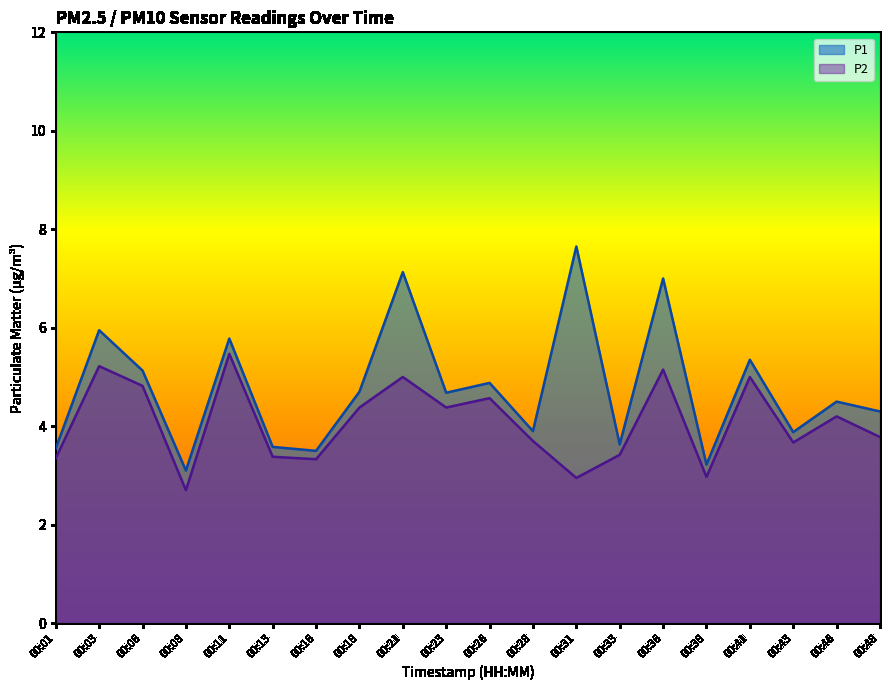

In P1, how many points are higher than both neighbors (excluding endpoints)?

8